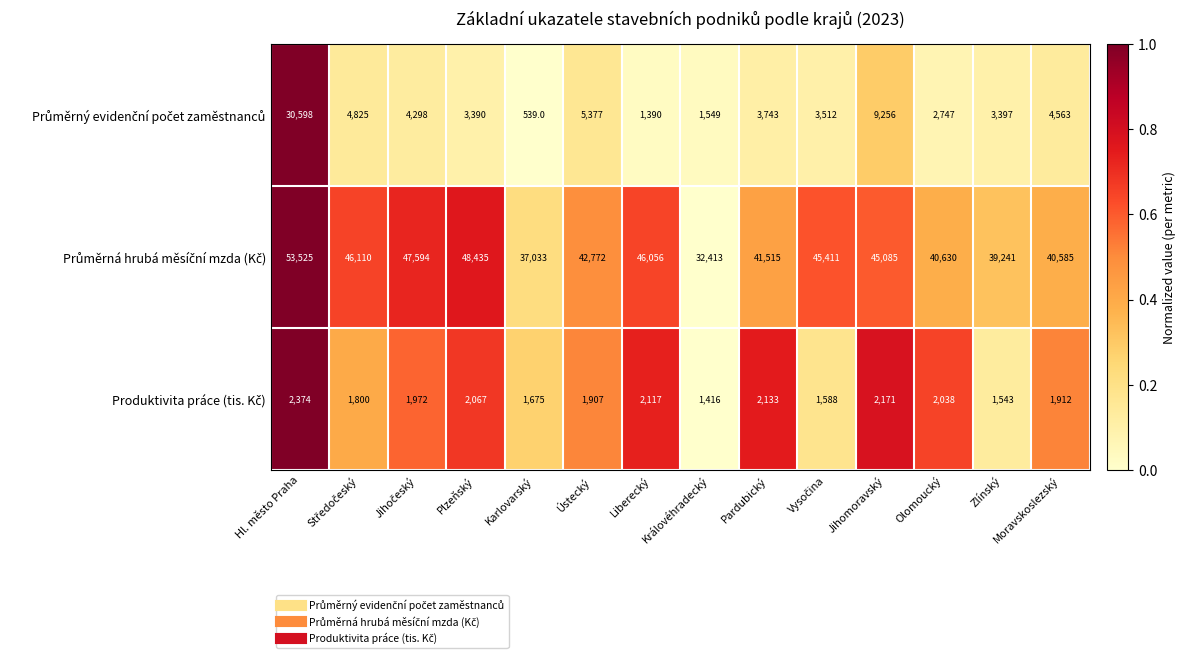

What is the total value across all series at Hl. město Praha?

86497